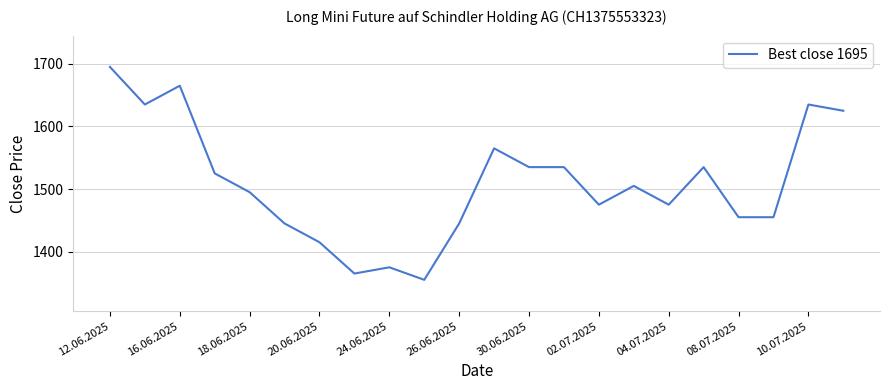

What is the difference between the maximum and minimum values?

340